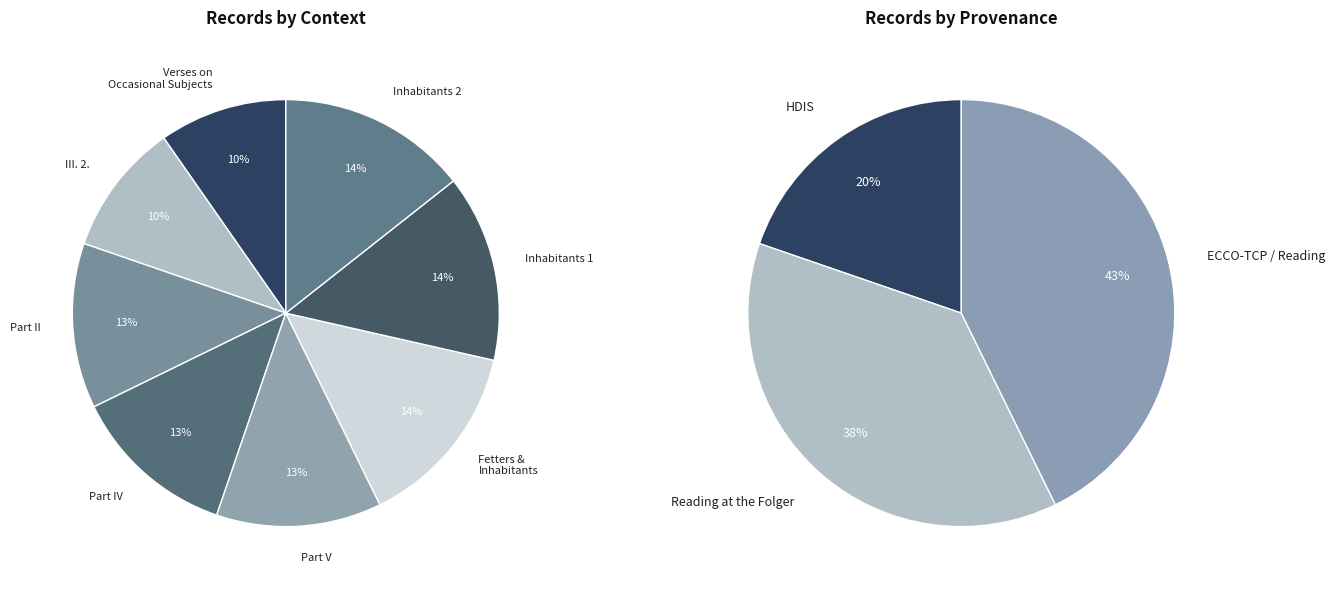

To the nearest percent, what is the combined percentage of Verses on Occasional Subjects and Part V?

22%